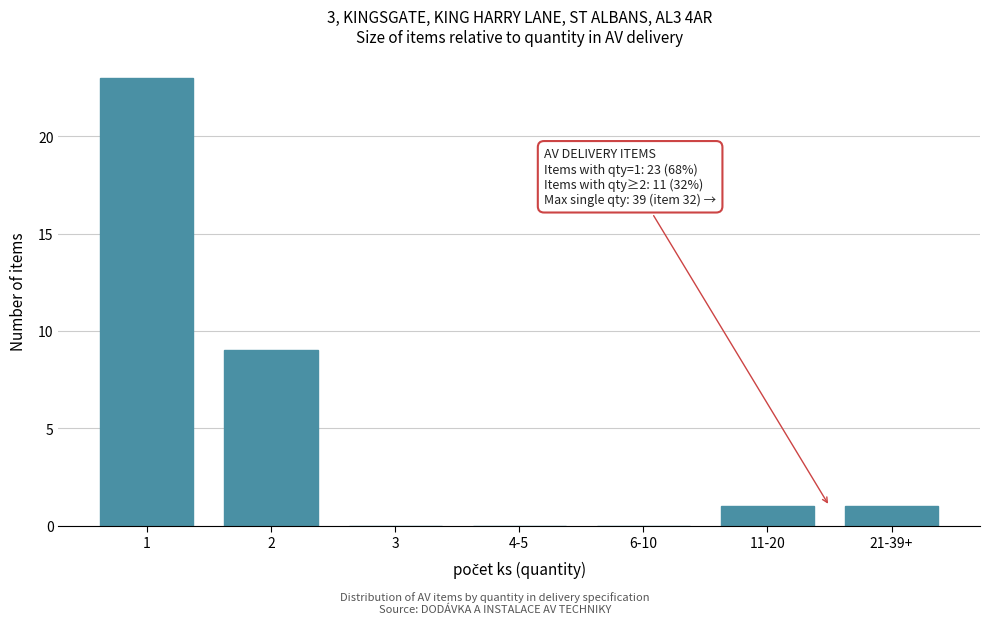

Reading left to right, transcribe all the data shown in this chart.

1=23	2=9	3=0	4-5=0	6-10=0	11-20=1	21-39+=1